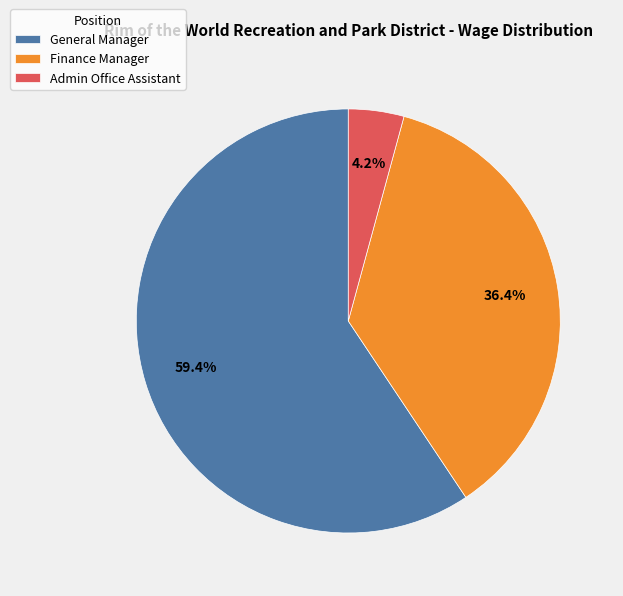

Which slice is the largest?

General Manager